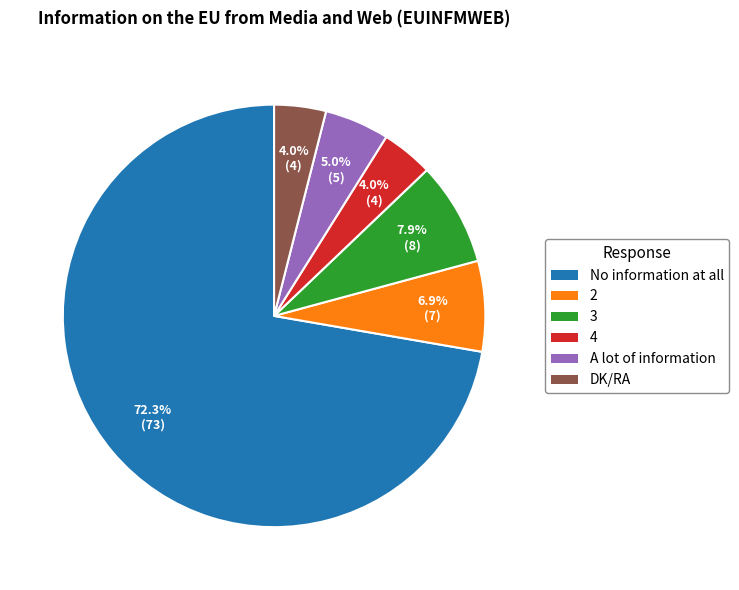

What is the largest slice in the pie chart?

No information at all